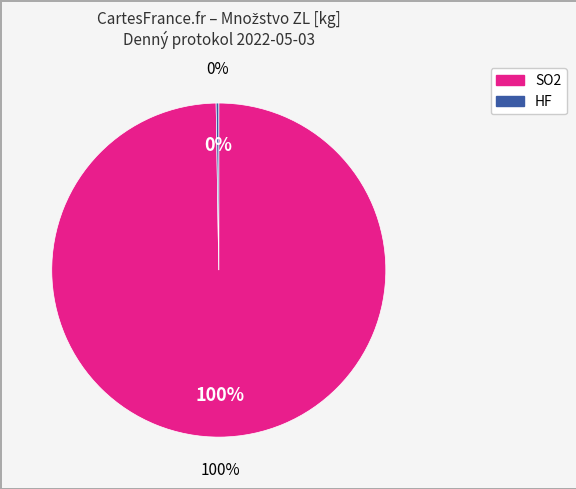

Which slice is the largest?

SO2